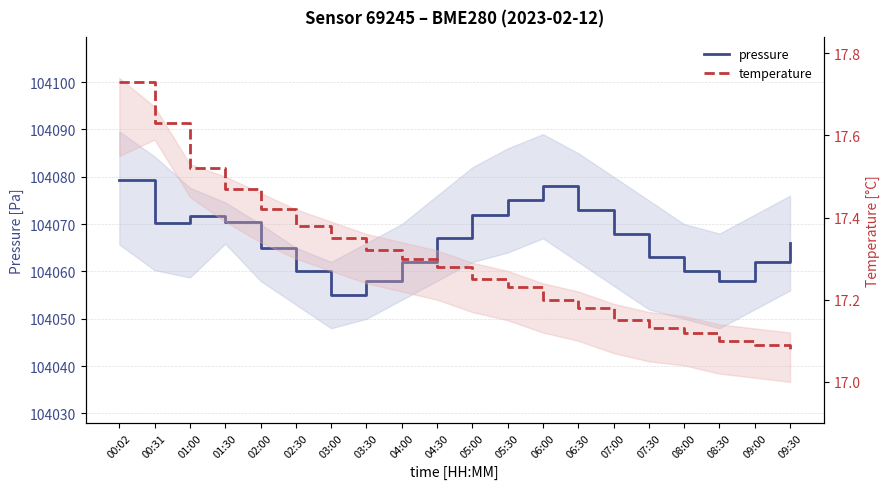

True or false: pressure and temperature intersect in this chart.

False